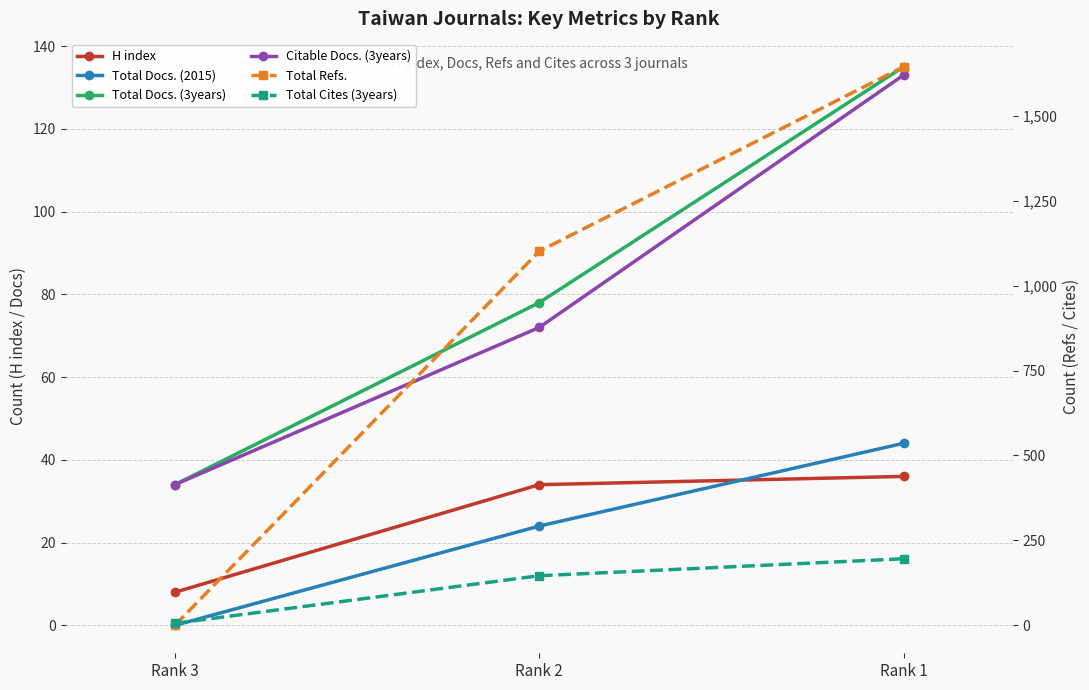

What is the approximate value of Total Docs. (3years) at Rank 3, to the nearest 10?

30